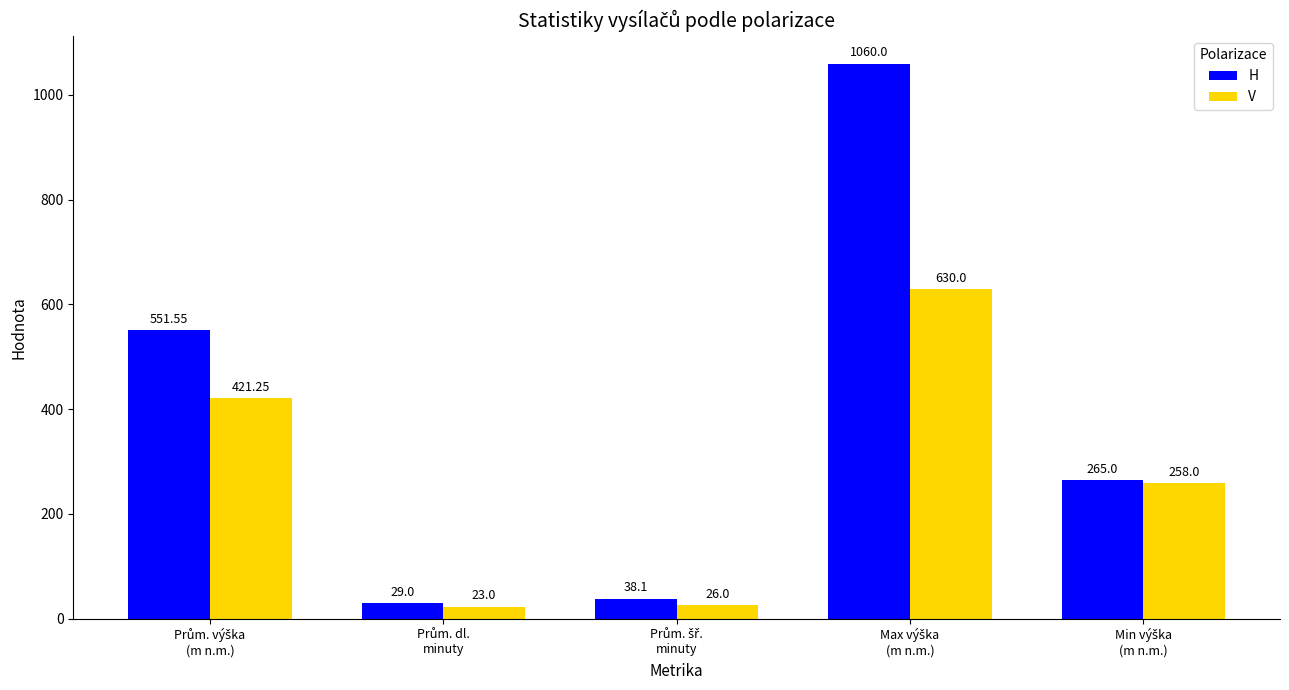

Which series has the largest total across all categories?

H